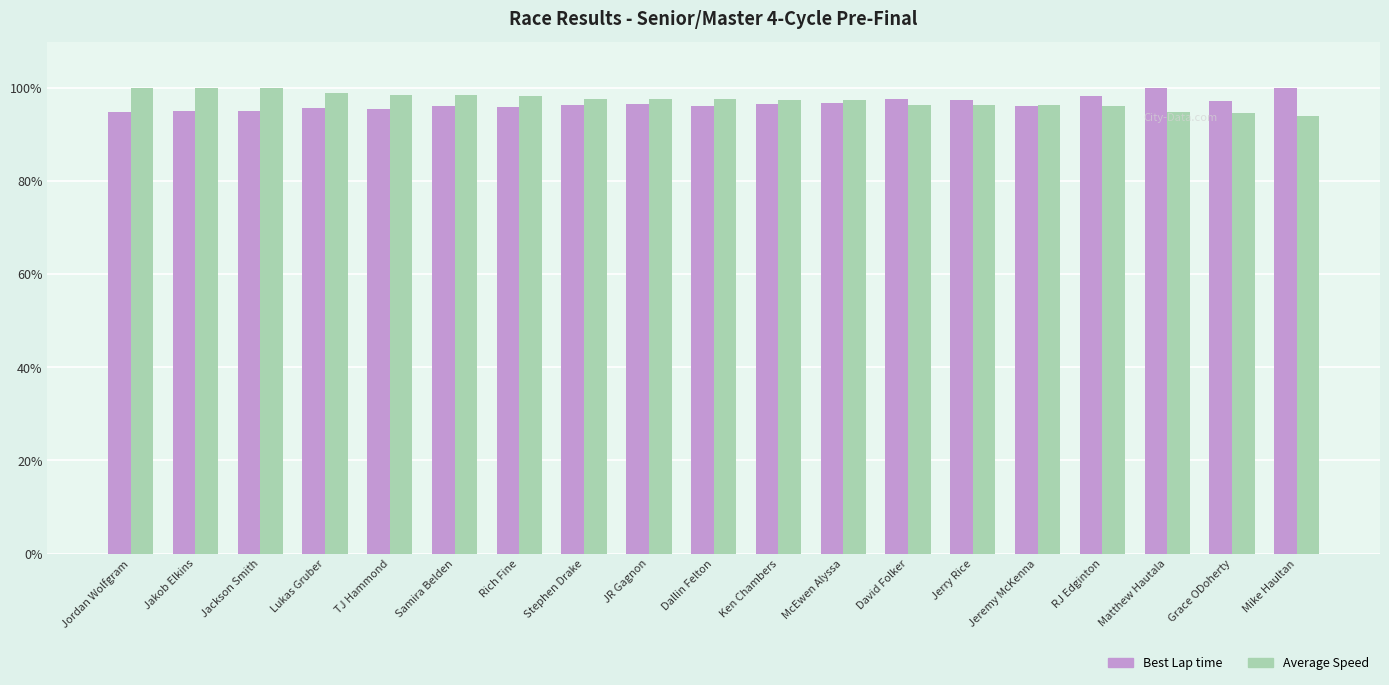

What is the highest value of the Average Speed series?

100.0